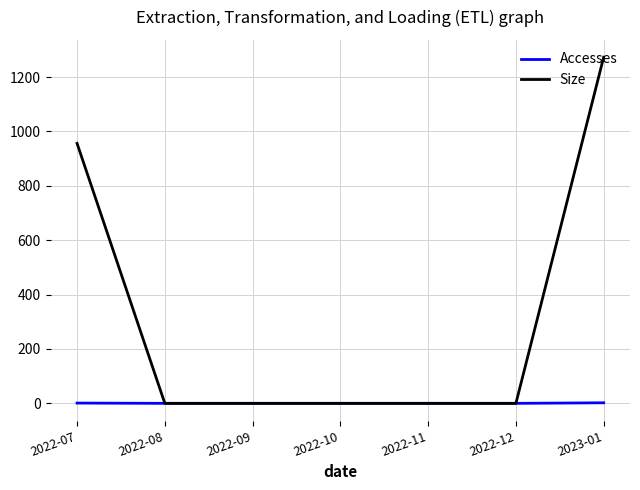

True or false: Size has more than 2 interior local peaks.

False